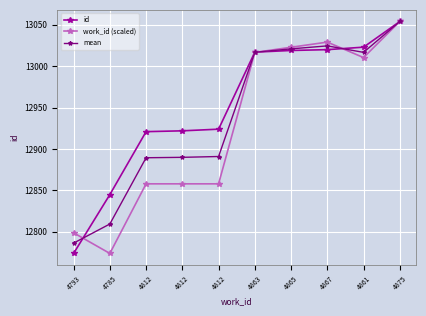

Reading left to right, what are all the values shown in this chart?

id: 12774.0	12845.0	12921.0	12922.0	12924.0	13017.0	13019.0	13020.0	13023.0	13054.0
work_id (scaled): 12798.9	12774.0	12858.0	12858.0	12858.0	13016.7	13022.9	13029.1	13010.4	13054.0
mean: 12786.4	12809.5	12889.5	12890.0	12891.0	13016.8	13020.9	13024.6	13016.7	13054.0